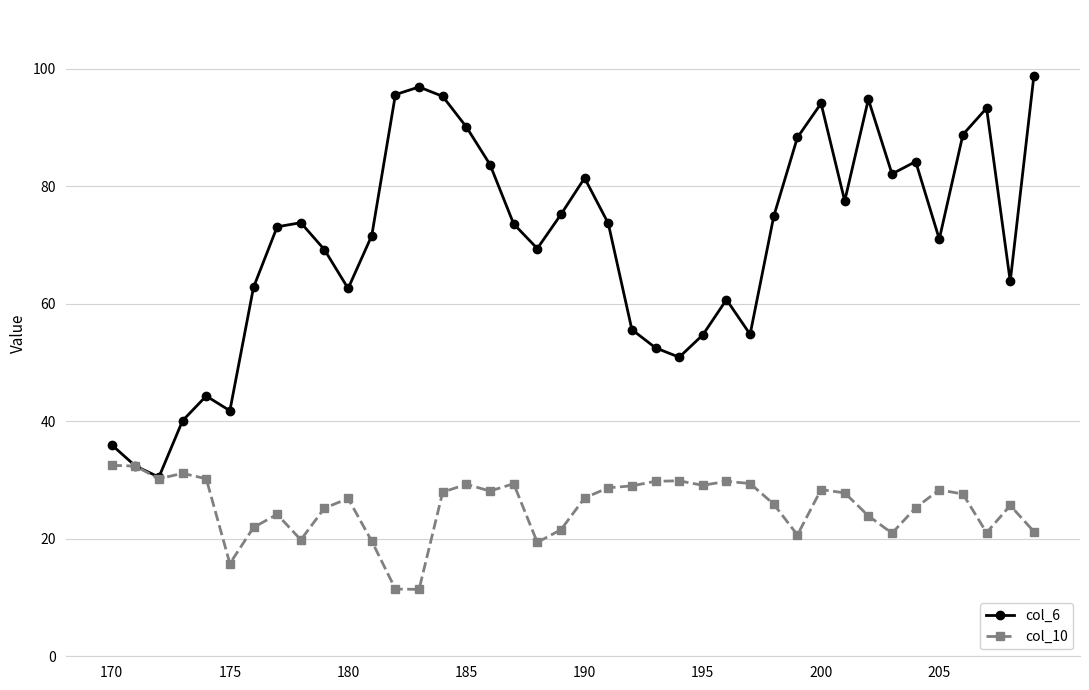

What are all the series names shown in the legend?

col_6, col_10